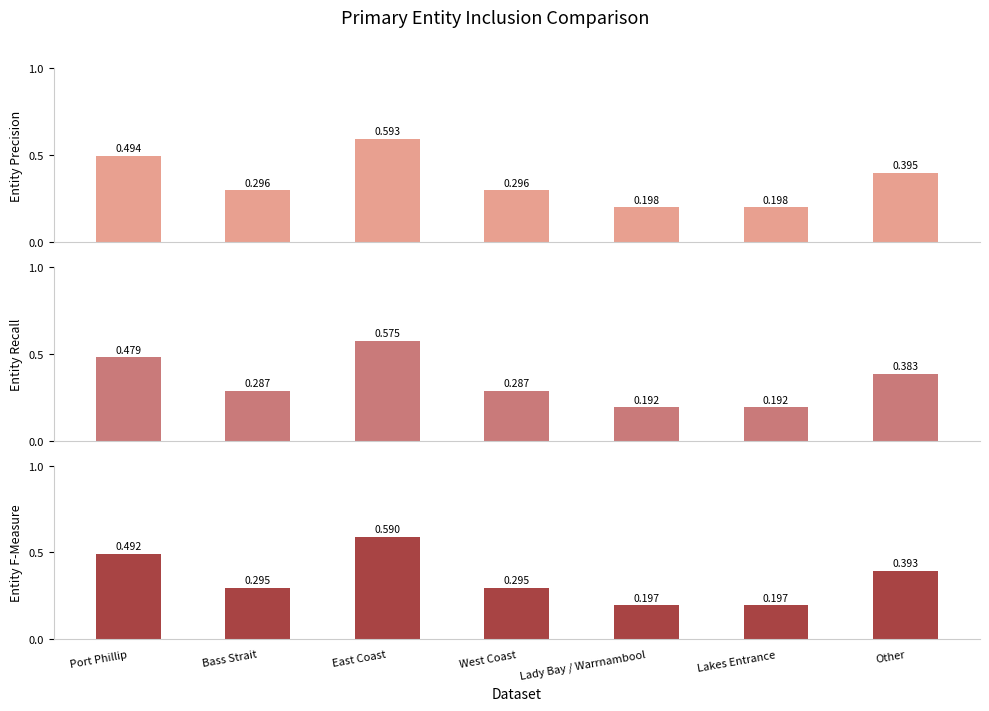

What is the difference between the maximum and minimum values in the Entity Precision series?

0.4